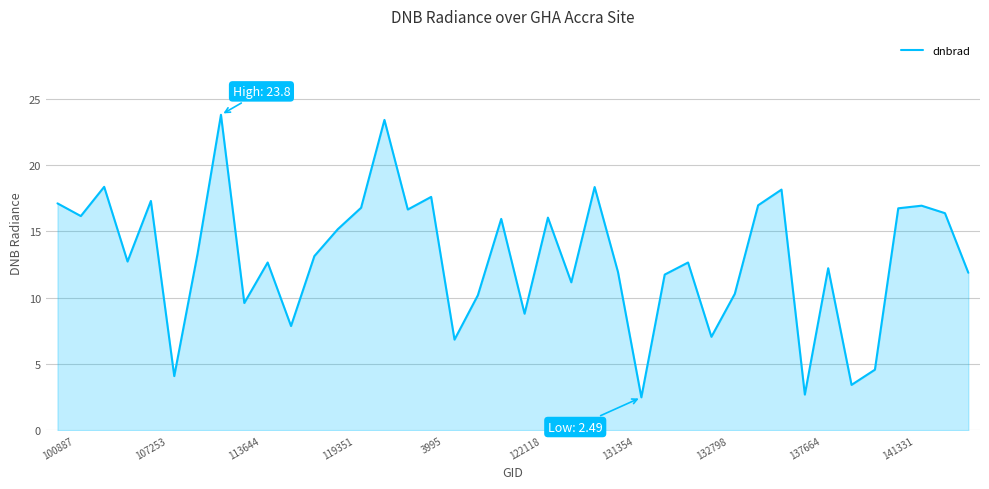

What is the smallest value displayed?

2.5